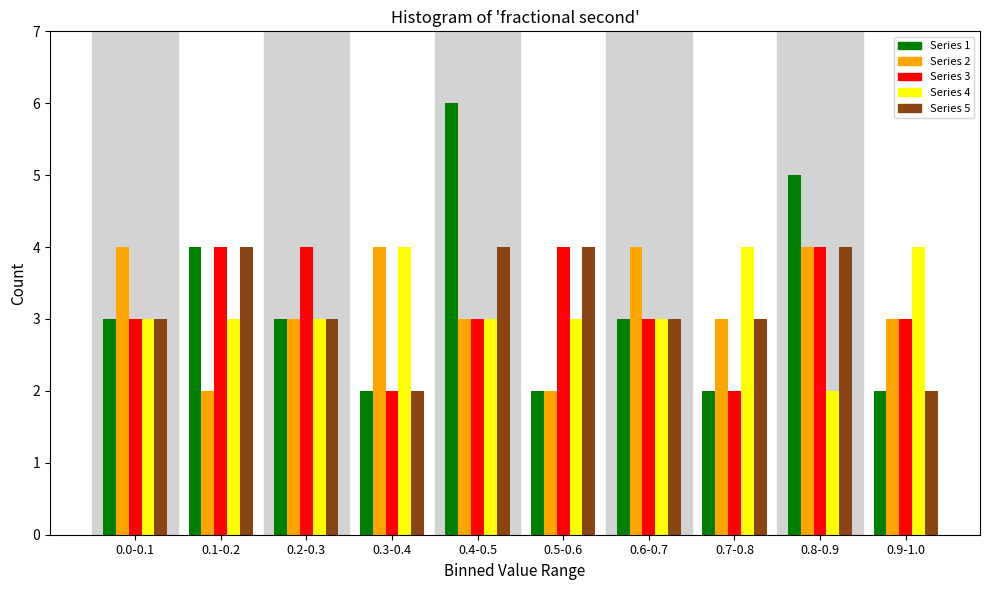

Is the value of Series 1 at 0.3-0.4 greater than the value of Series 3 at 0.2-0.3?

No